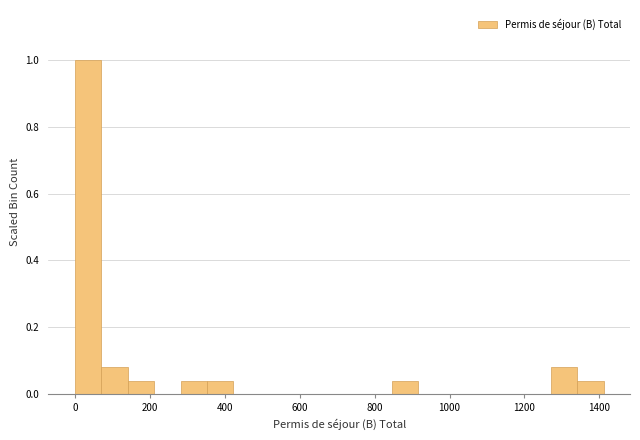

Read against the x-axis, roughly where is the centre of the tallest bar?

40